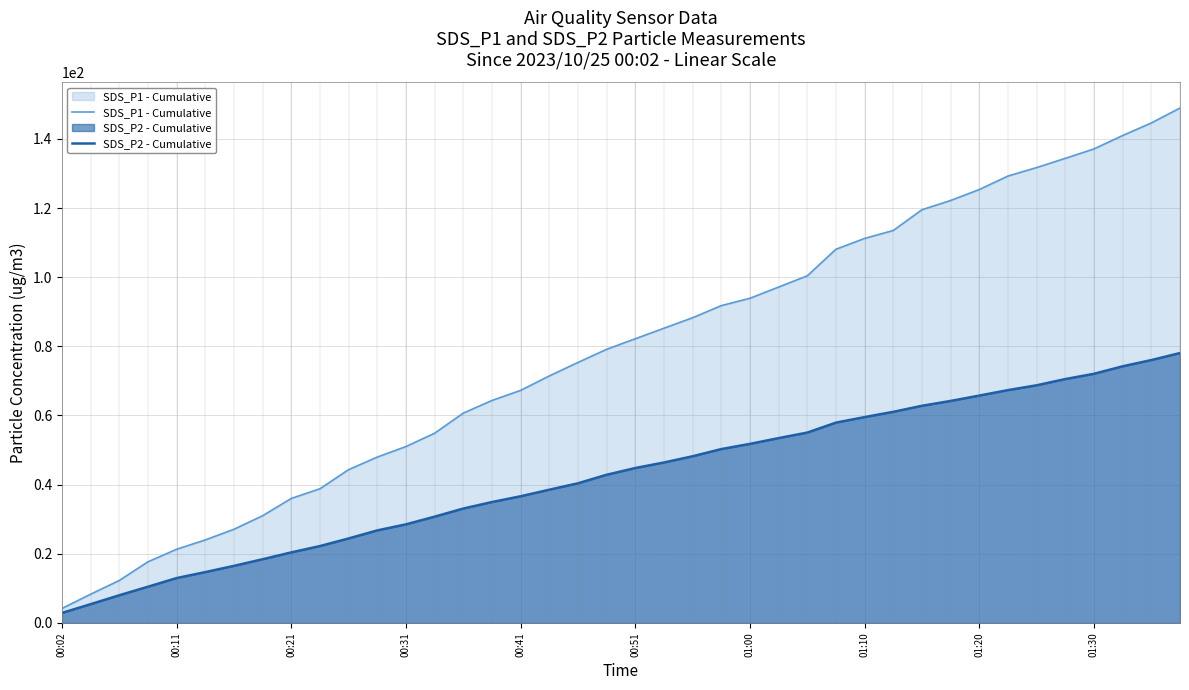

True or false: SDS_P2 - Cumulative and SDS_P1 - Cumulative intersect in this chart.

False